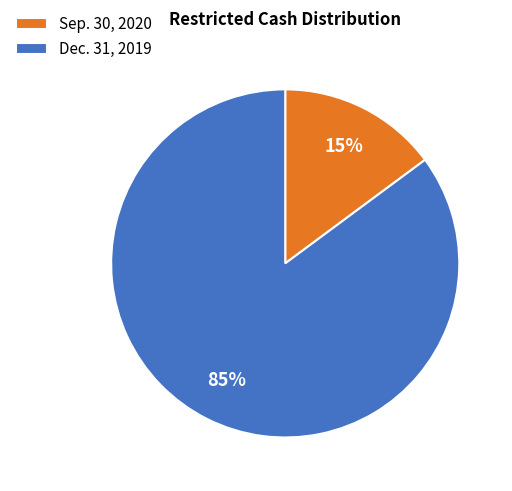

What percentage is the Sep. 30, 2020 slice, to the nearest percent?

15%